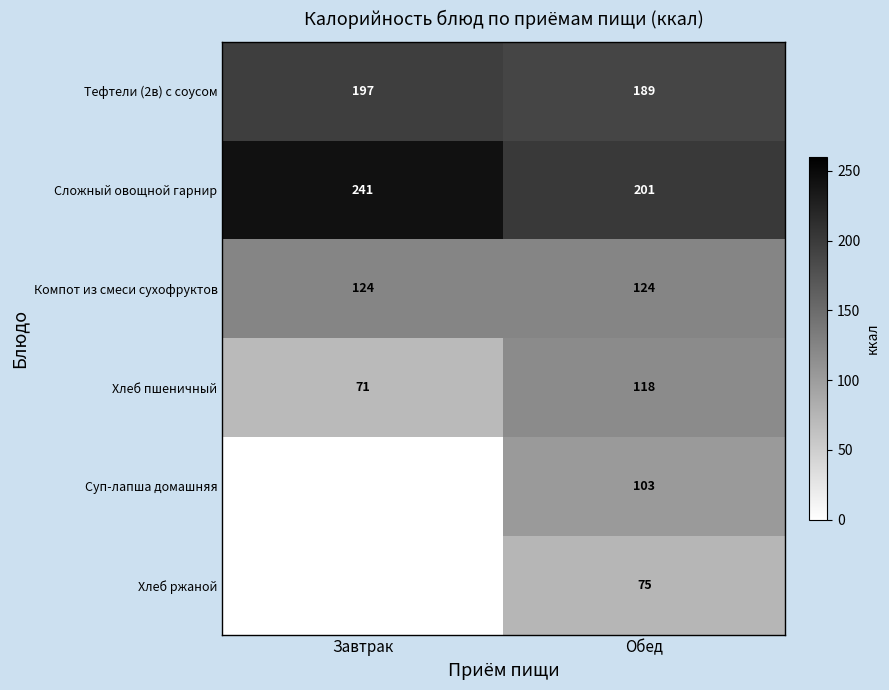

The Тефтели (2в) с соусом series shows 353 at Завтрак. True or false?

False